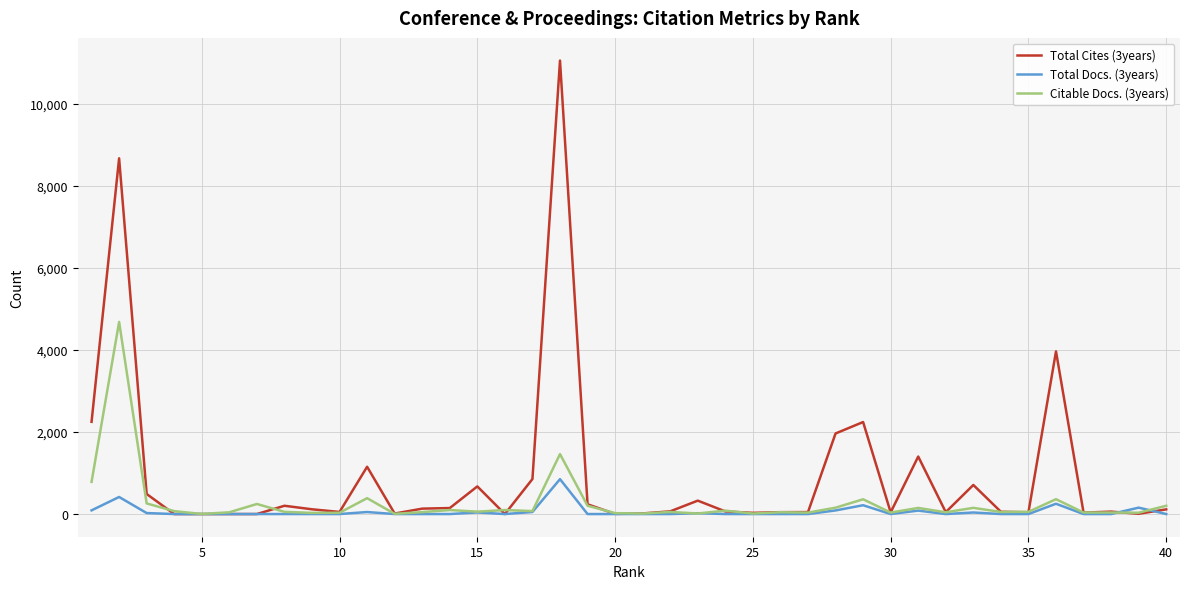

What is the average value of the Total Cites (3years) series?

933